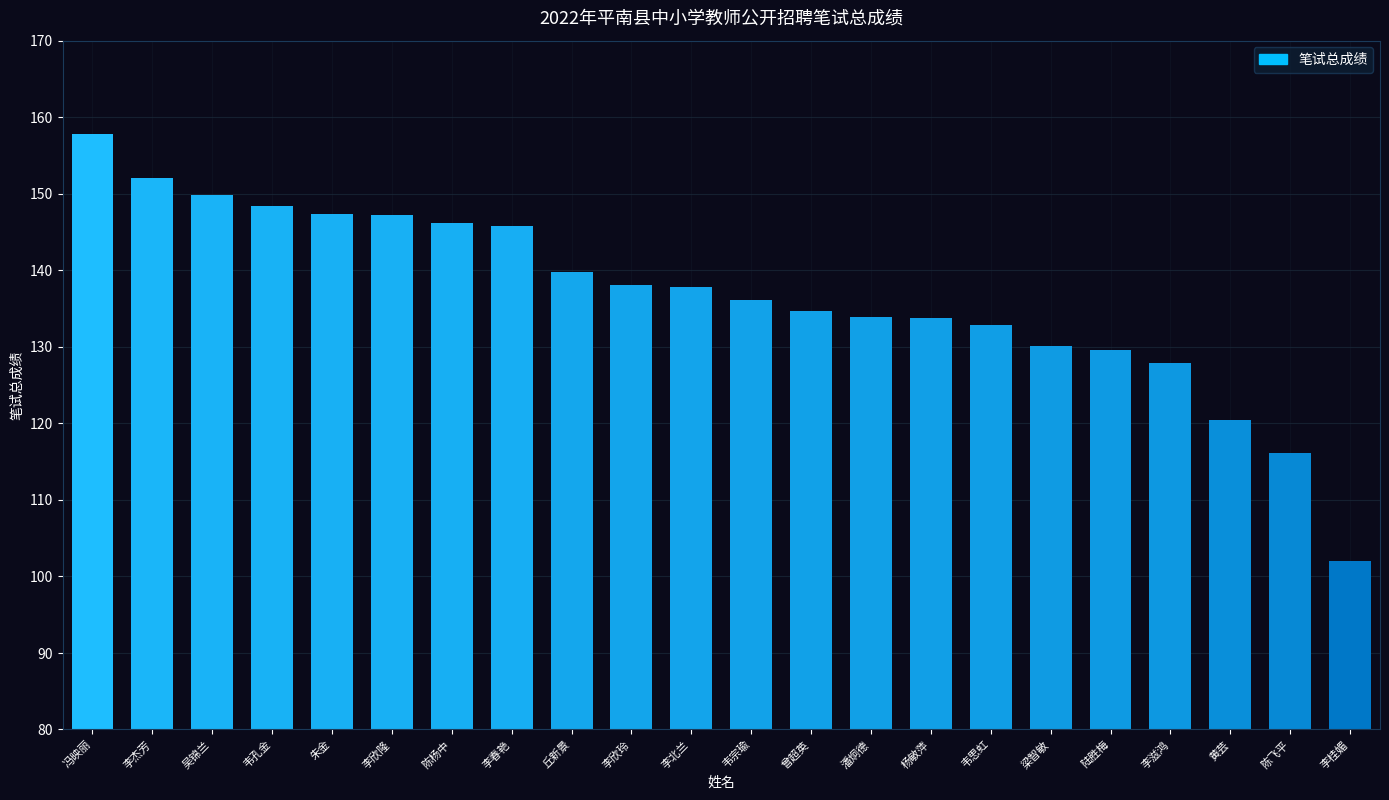

Are the bars horizontal?

No